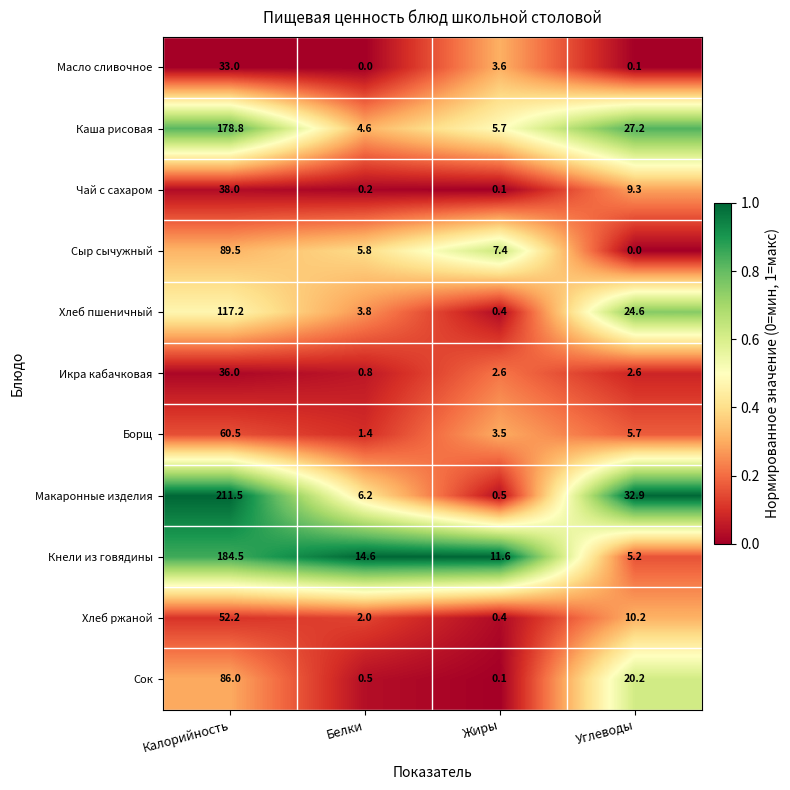

How many data points in Борщ are above 5?

2